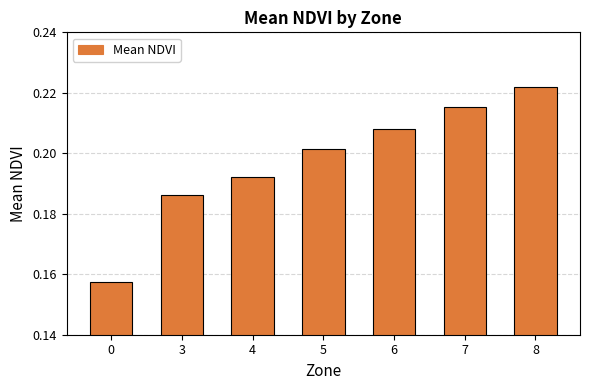

What is the sum of the values at 3 and 6?

0.4